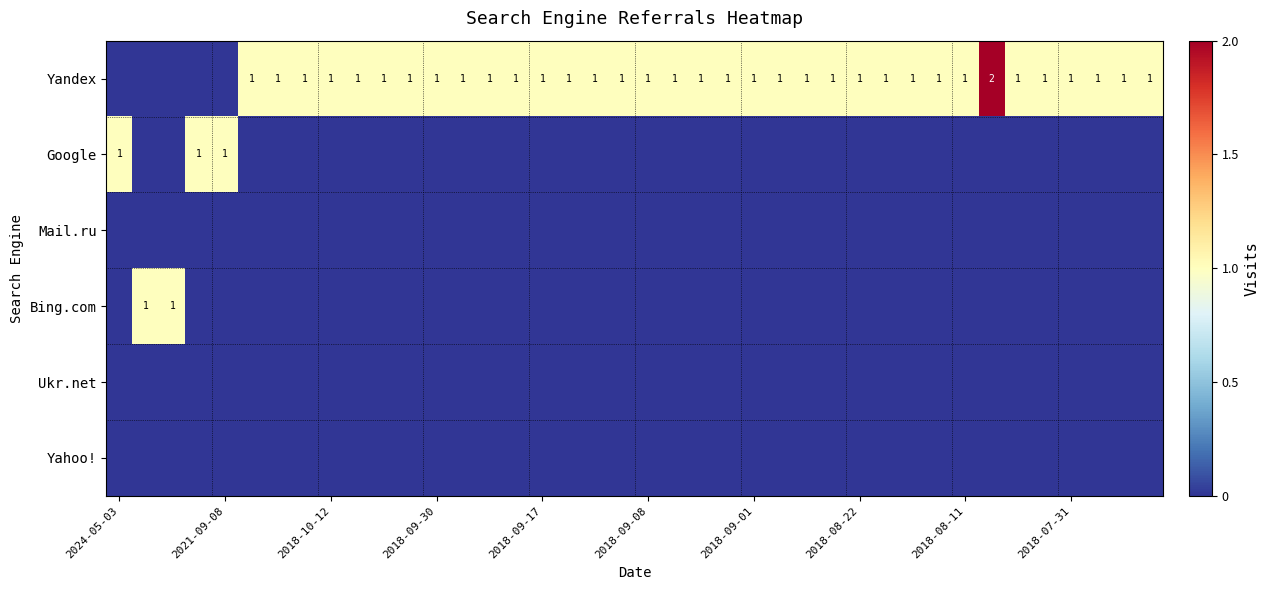

What is the difference between the highest and lowest values at 31?

1